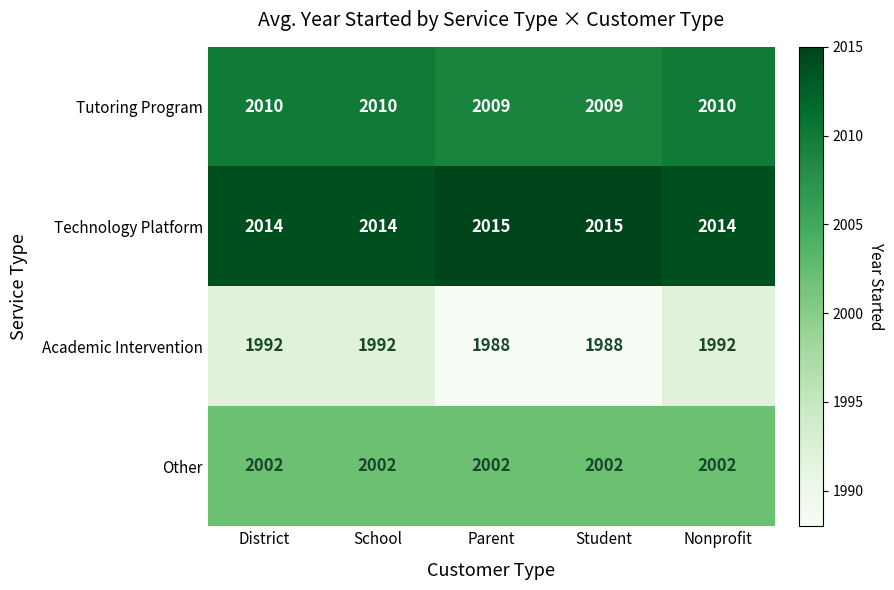

How many distinct data groups are displayed?

4